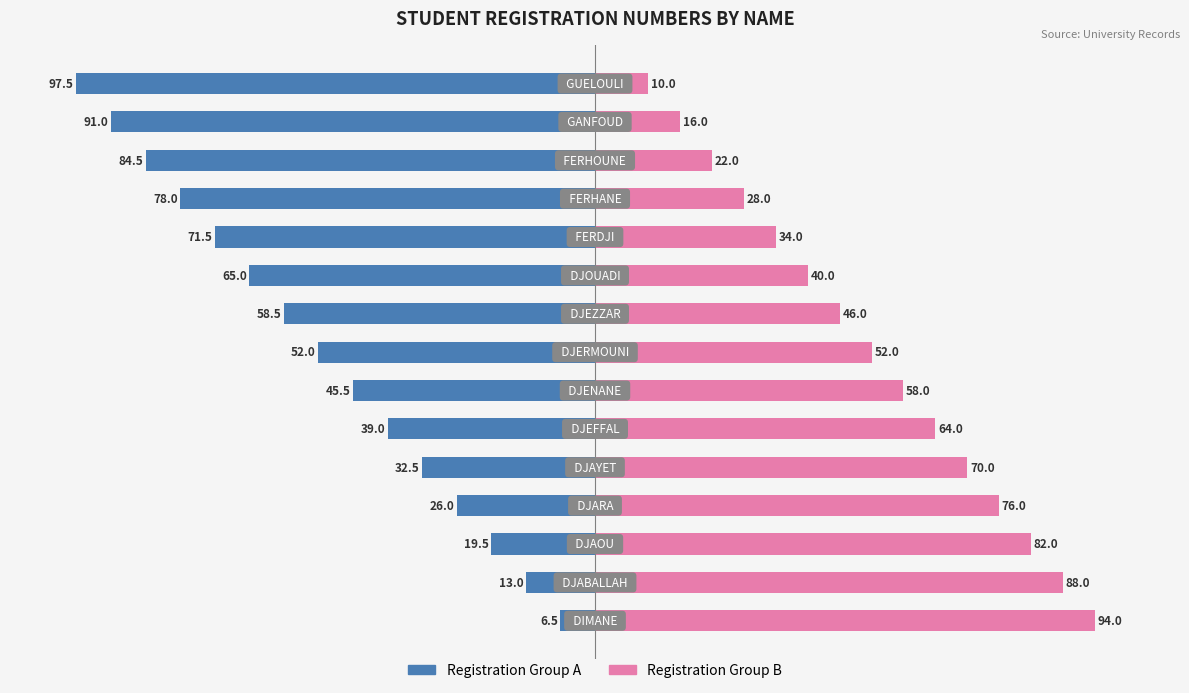

What is the value of the Registration Group B bar at the 5th from the left?

70.0